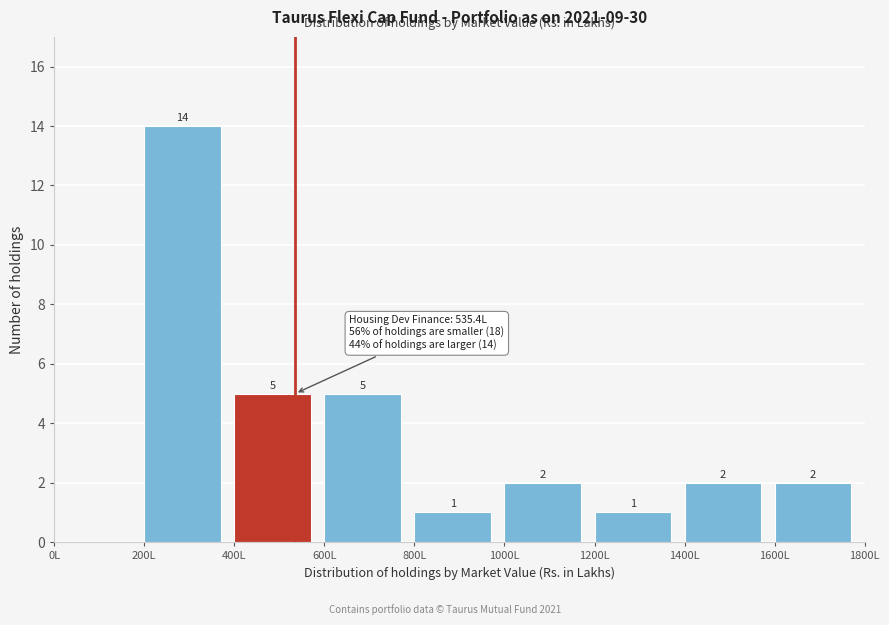

Over which range of the x-axis is the bar tallest?

200 to 400